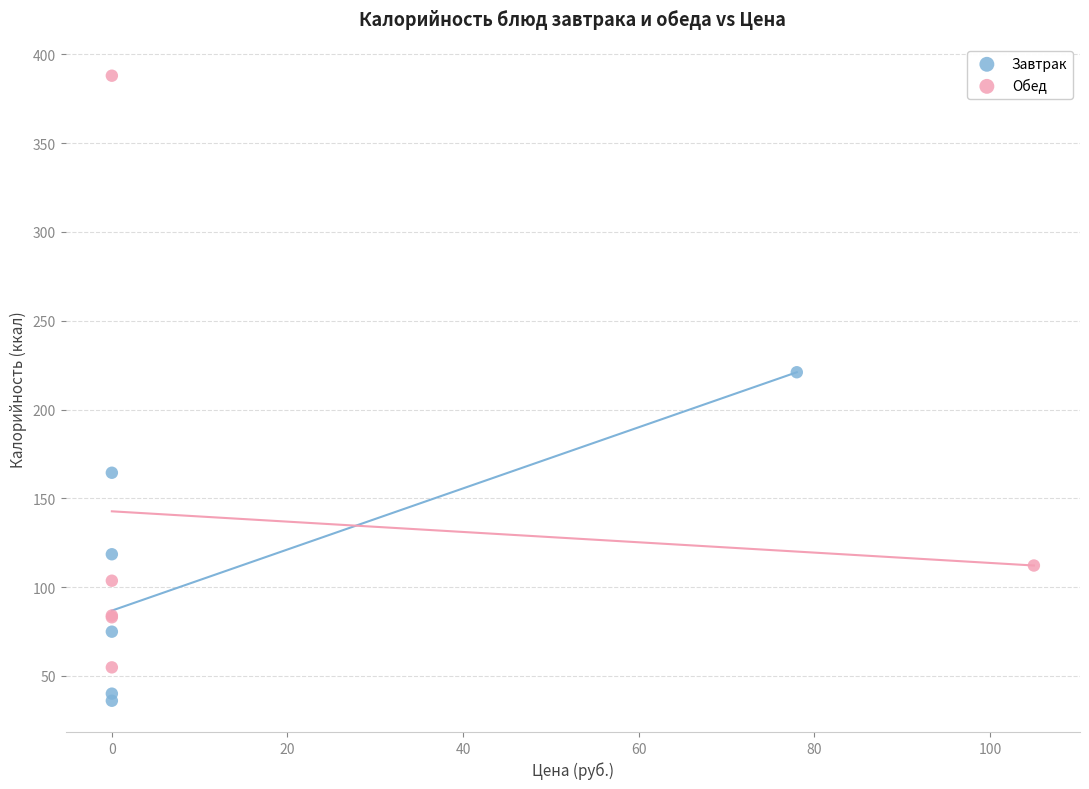

What are all the series names shown in the legend?

Завтрак, Обед